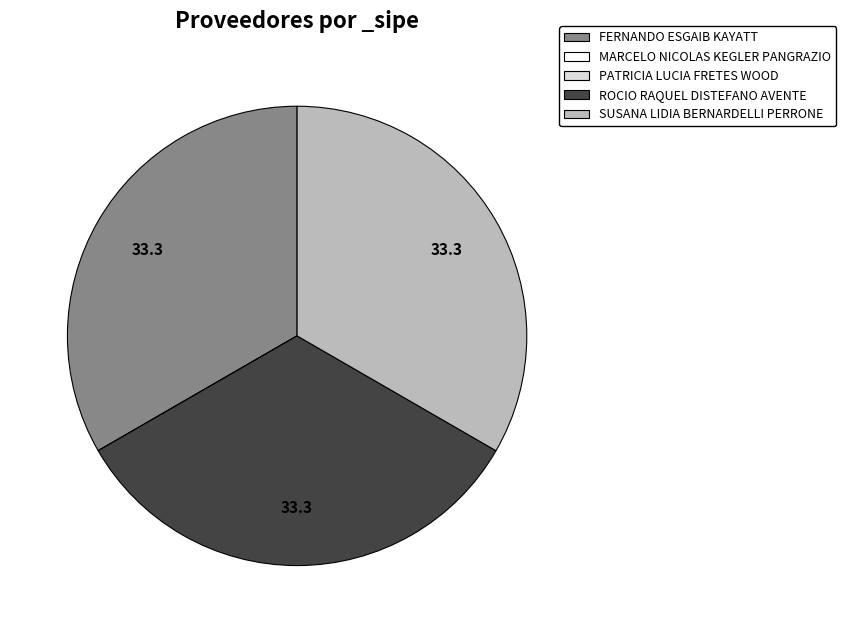

Is the sum of FERNANDO ESGAIB KAYATT and ROCIO RAQUEL DISTEFANO AVENTE greater than half?

Yes